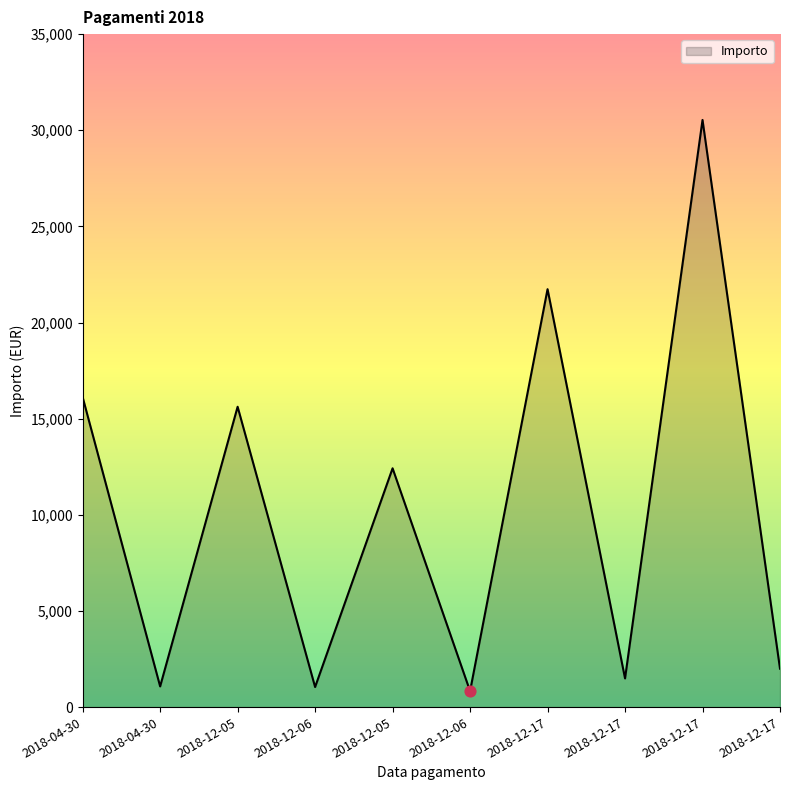

Does the chart have visible grid lines?

No